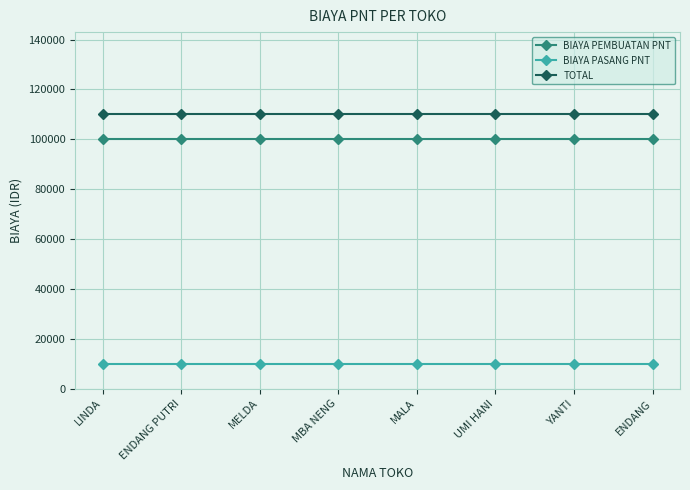

How many data points does each series have?

8